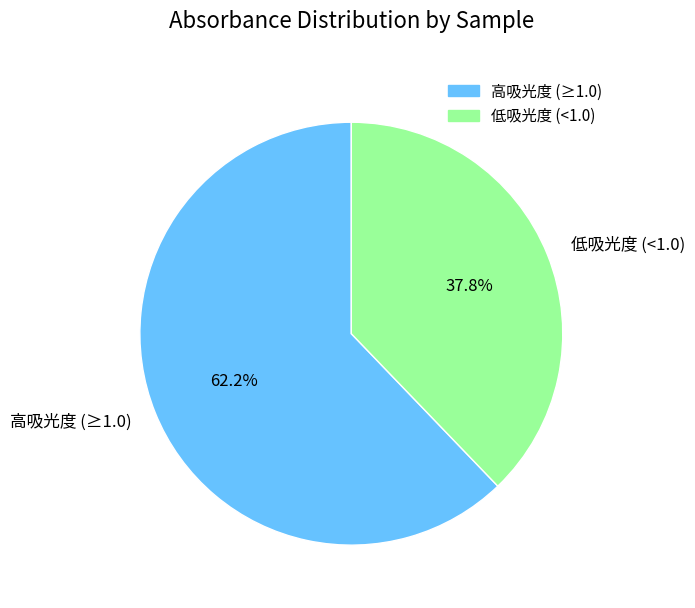

Rank the categories by value from highest to lowest.

高吸光度 (≥1.0), 低吸光度 (<1.0)